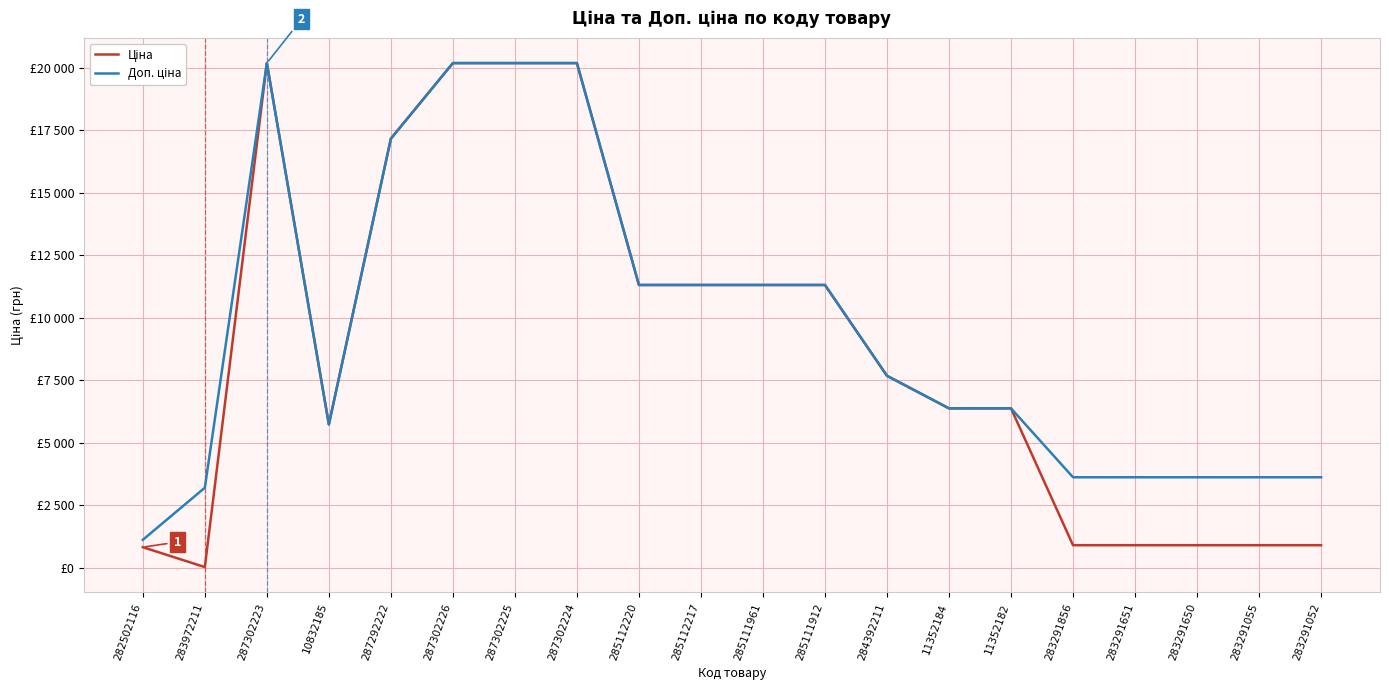

True or false: Доп. ціна and Ціна intersect in this chart.

False